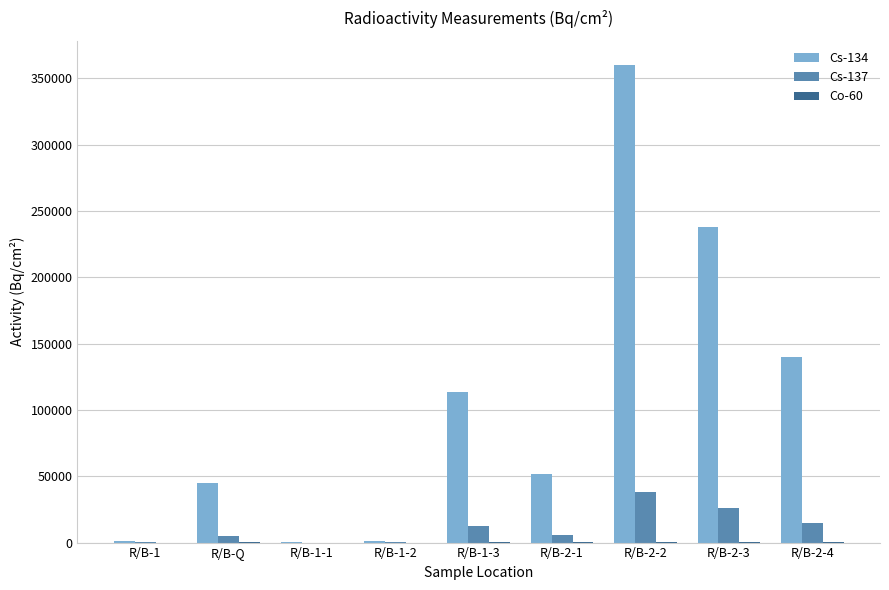

What is the sum of the Cs-137 values at R/B-1-1 and R/B-1-3?

12232.7